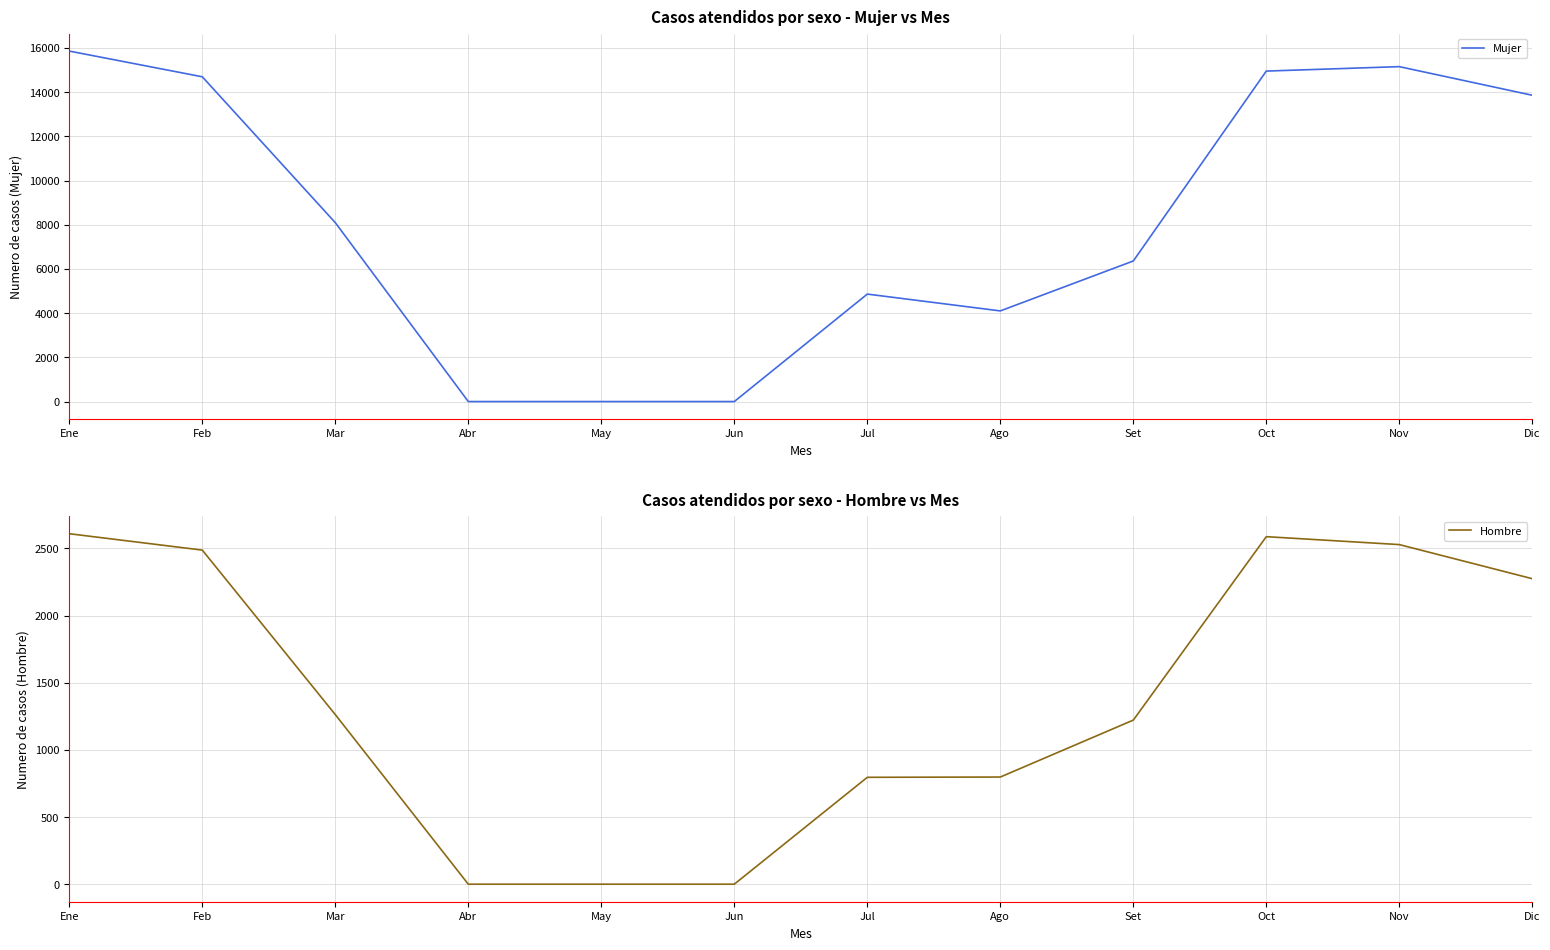

The value of Hombre at Jul is 299. True or false?

False